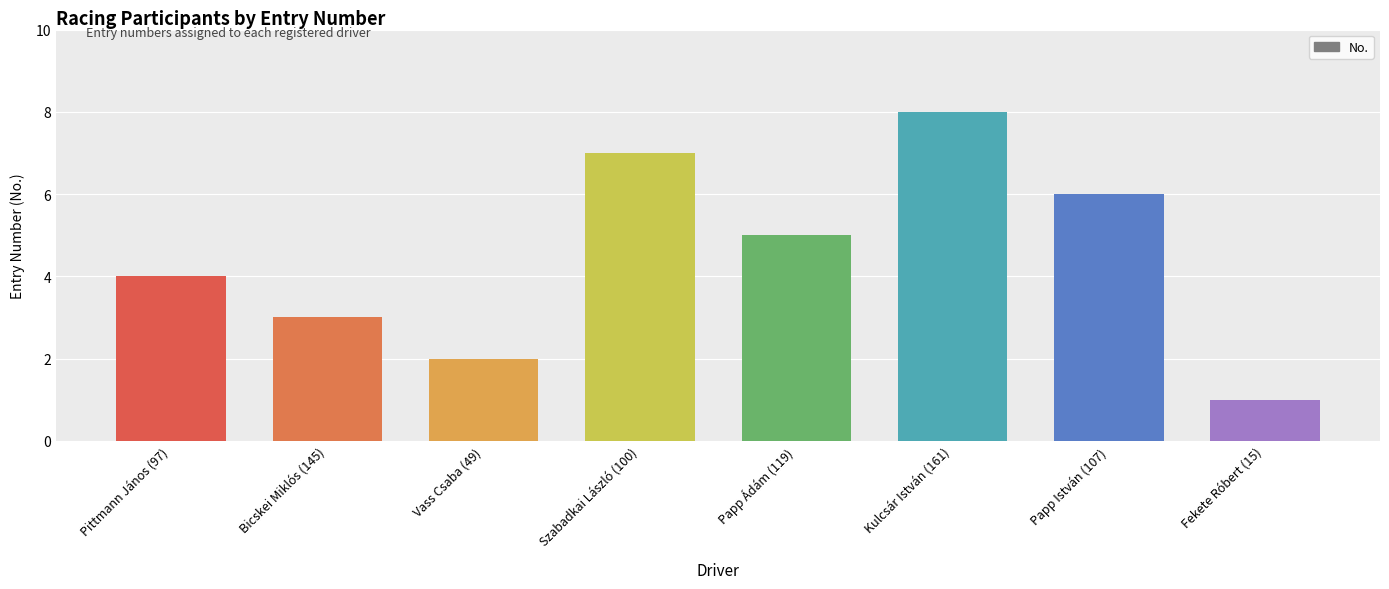

What is the difference between the maximum and second lowest values?

6